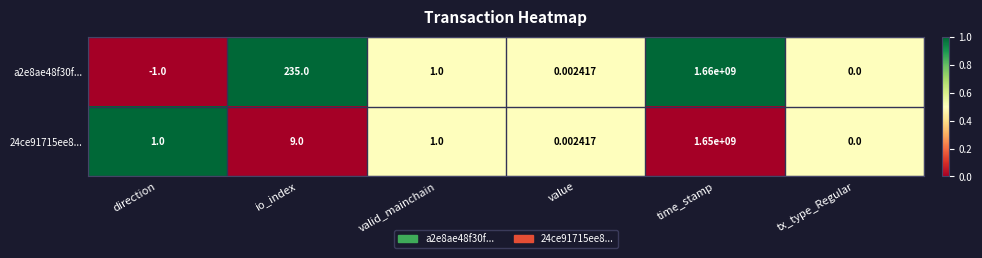

At which label does 24ce91715ee8... reach its minimum?

tx_type_Regular